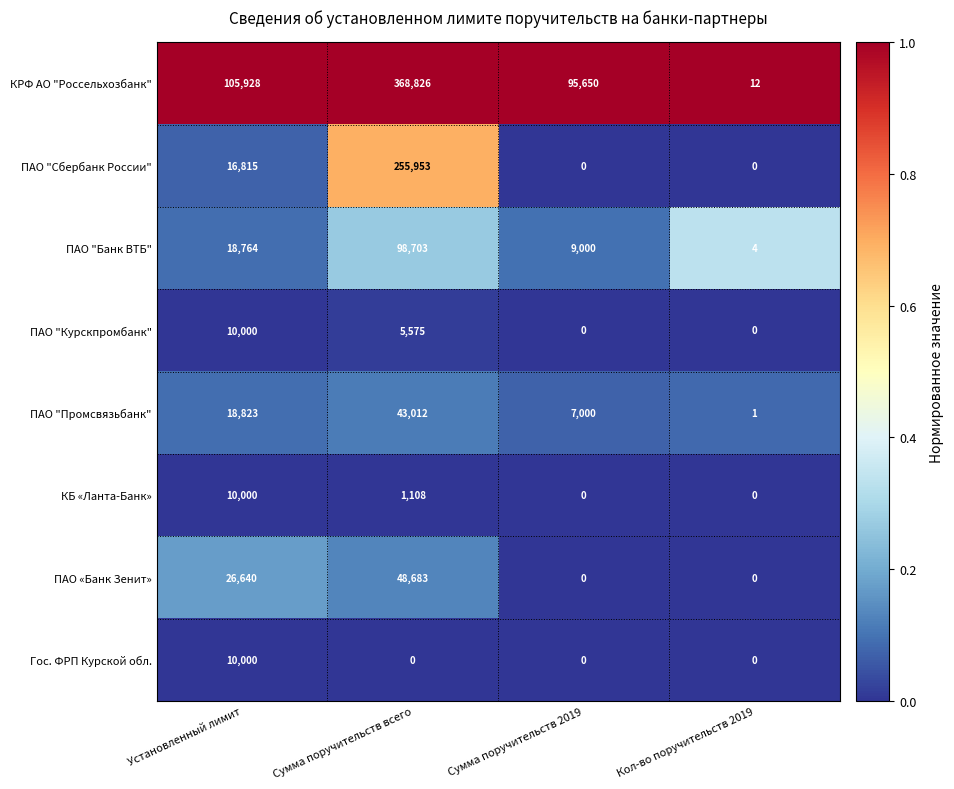

What is the difference between the maximum and minimum values in the ПАО "Банк ВТБ" series?

98699